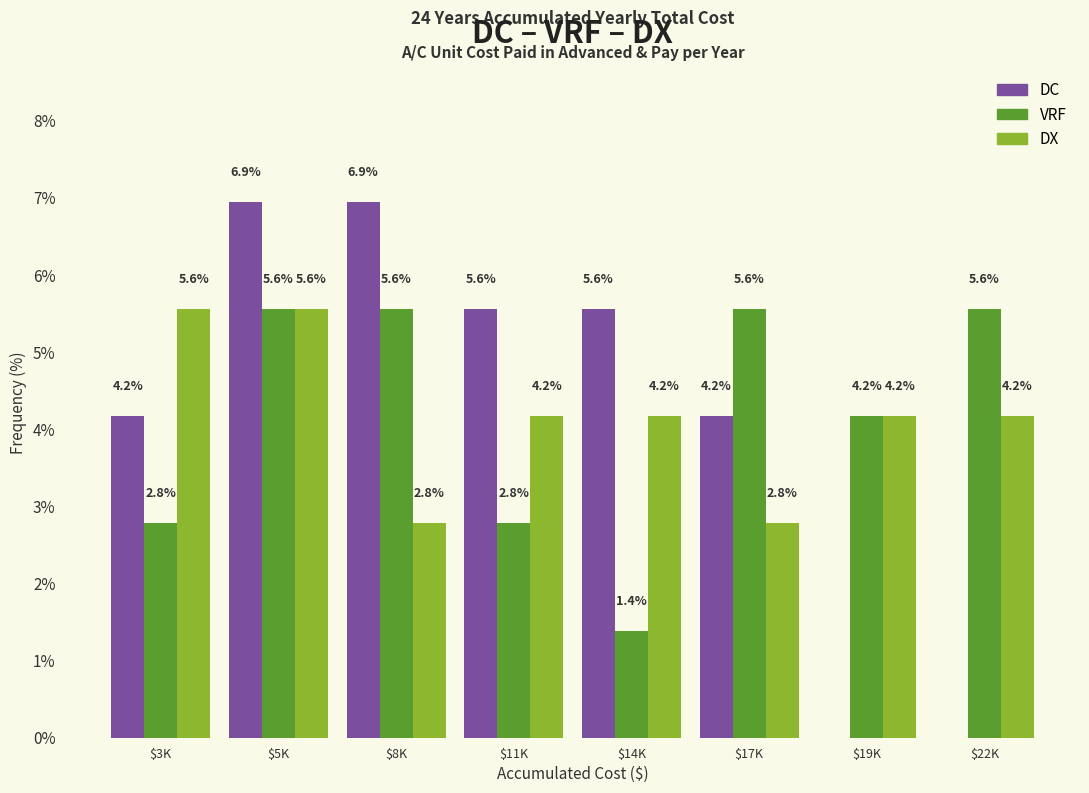

What is the total value across all series at $5K?

18.1